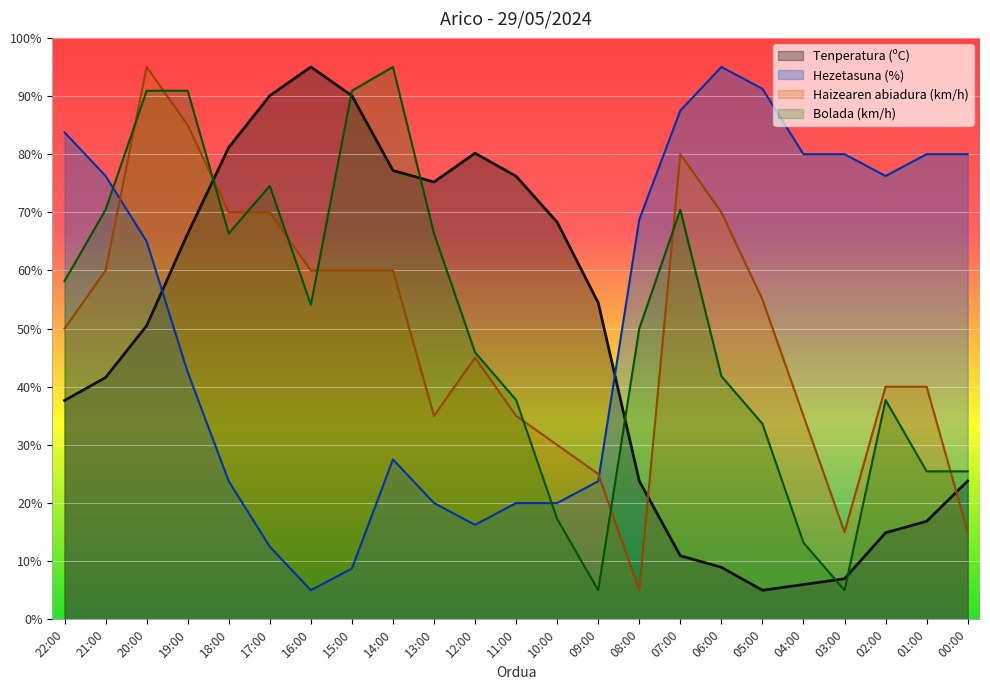

What value does the Tenperatura (ºC) series have at 09:00?

54.5